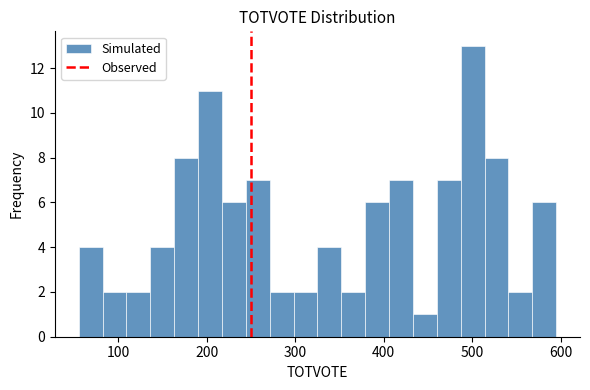

Around what value on the x-axis is the tallest bar? Give the approximate position of its centre, as read against the axis.

500